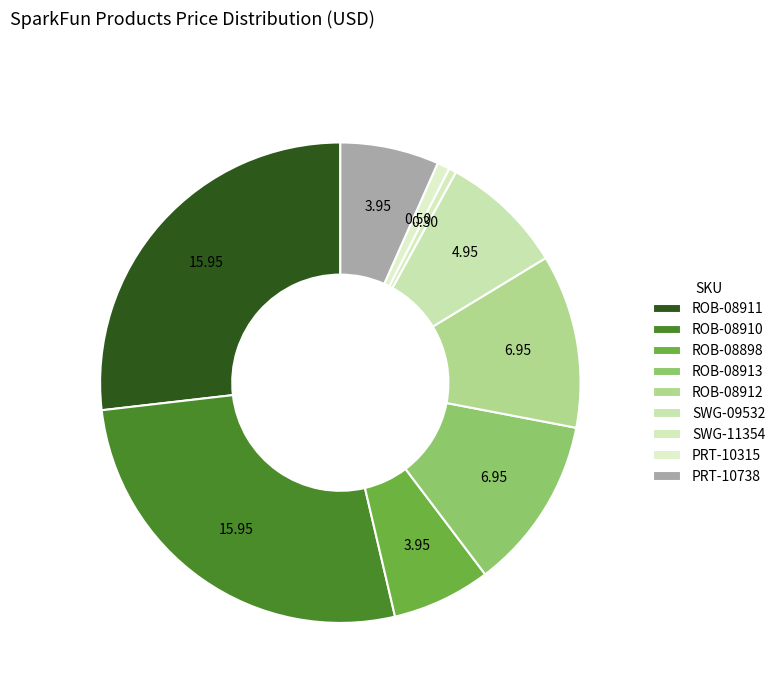

How many segments does this pie chart have?

9